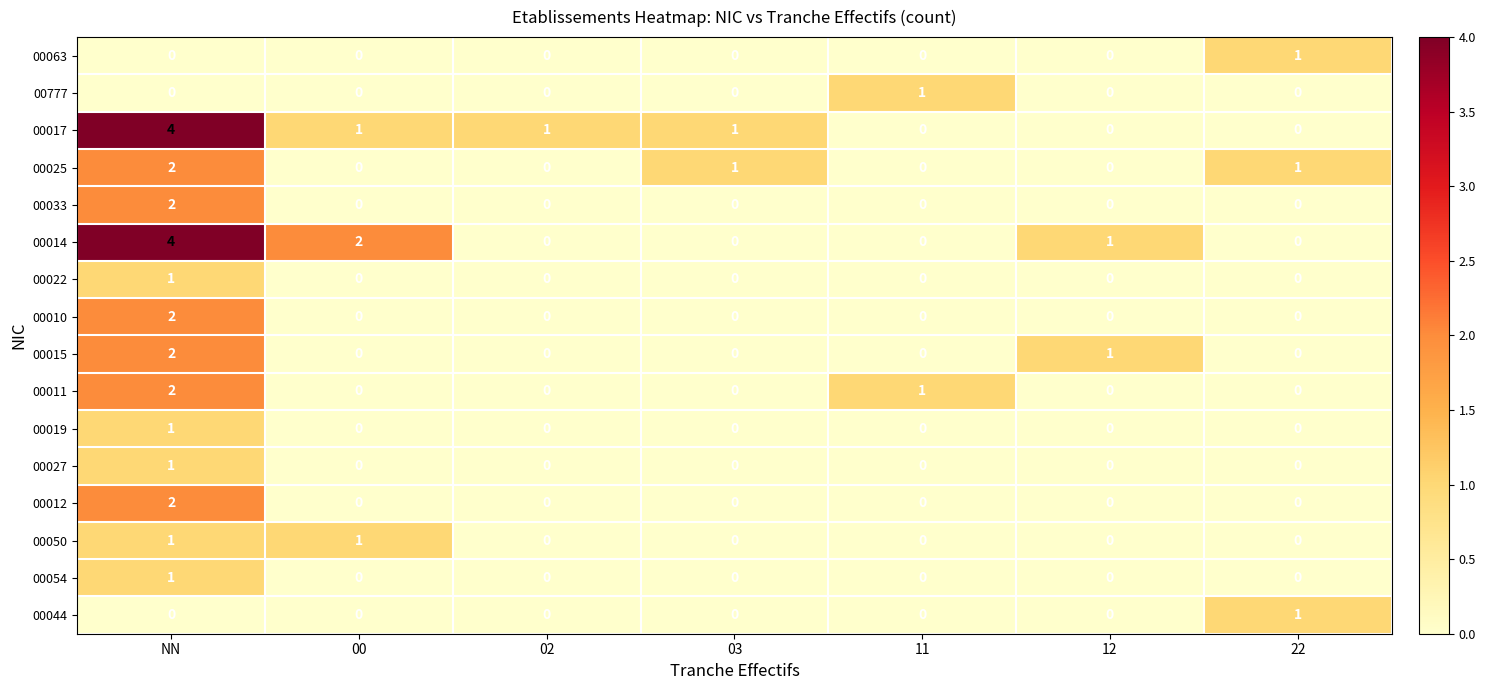

Is it true that 00027 equals 0 at 02?

True